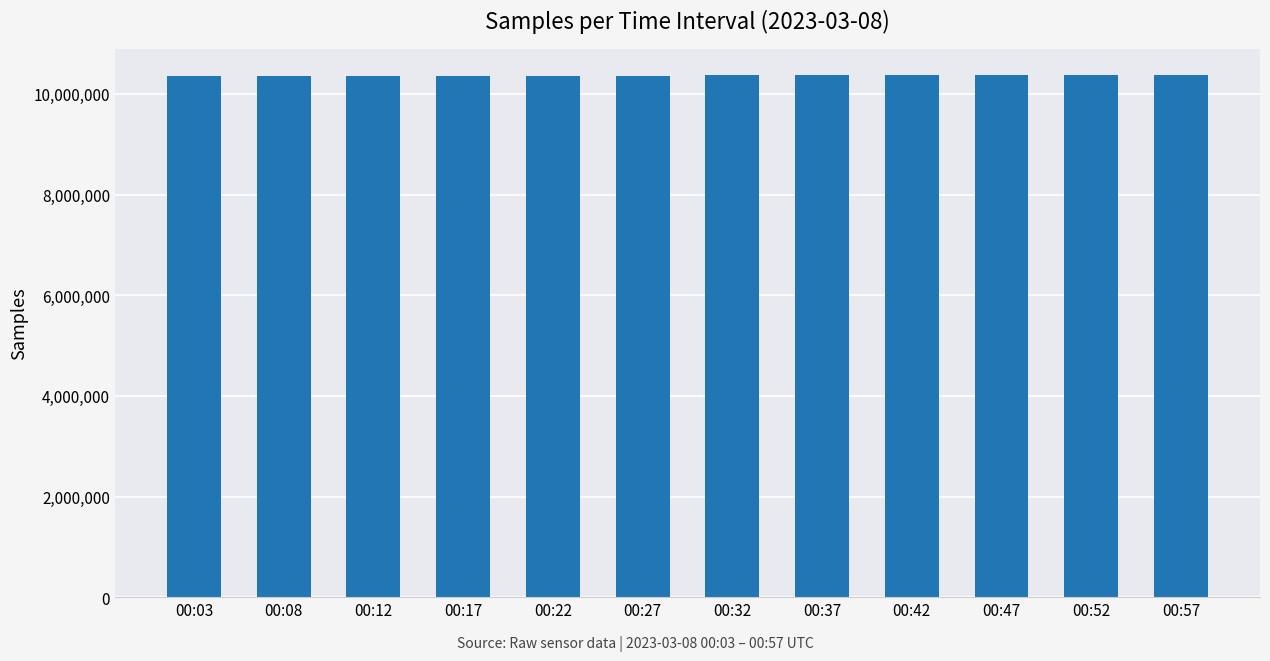

What is the greatest value displayed?

10374135